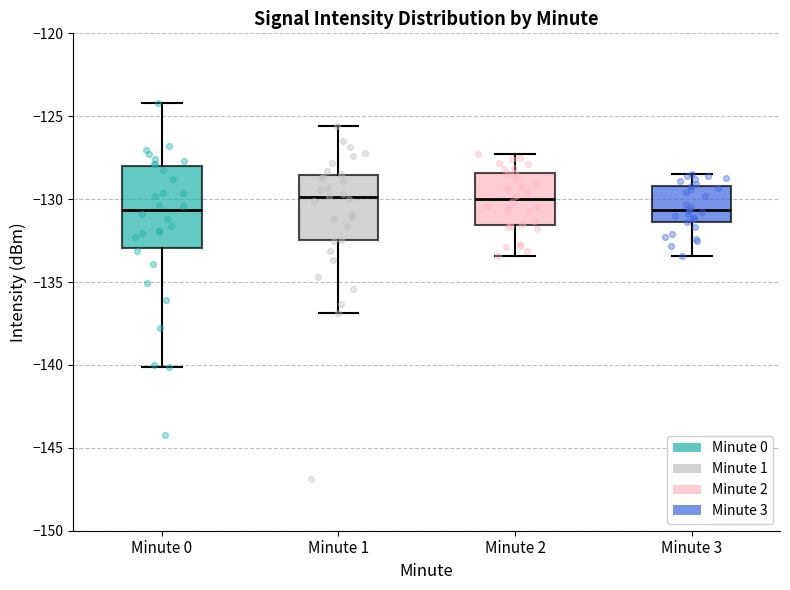

Reading left to right, transcribe this box plot: for each box, give where its median line is, the range the box spans, and where its two whiskers end, as read against the y-axis. The values are not printed on the chart, so give them approximately, as read against the axis.

Minute 0: median -130.5, box -133.0 to -128.0, whiskers -140.0 to -124.0
Minute 1: median -130.0, box -132.5 to -128.5, whiskers -137.0 to -125.5
Minute 2: median -130.0, box -131.5 to -128.5, whiskers -133.5 to -127.5
Minute 3: median -130.5, box -131.5 to -129.0, whiskers -133.5 to -128.5